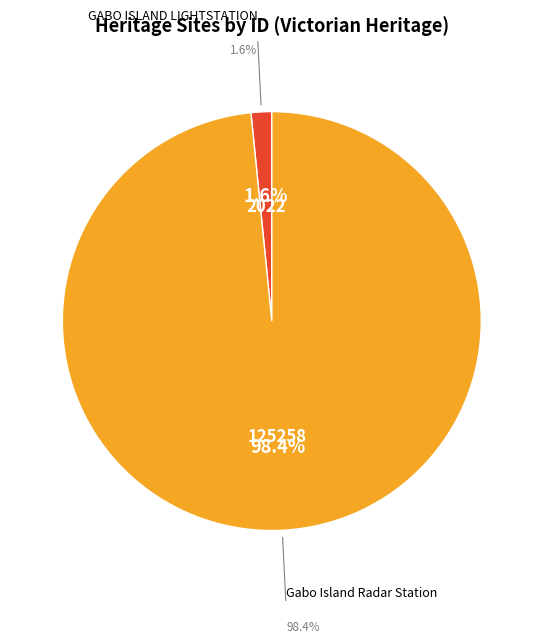

Is it true that GABO ISLAND LIGHTSTATION is 15% of the pie?

False